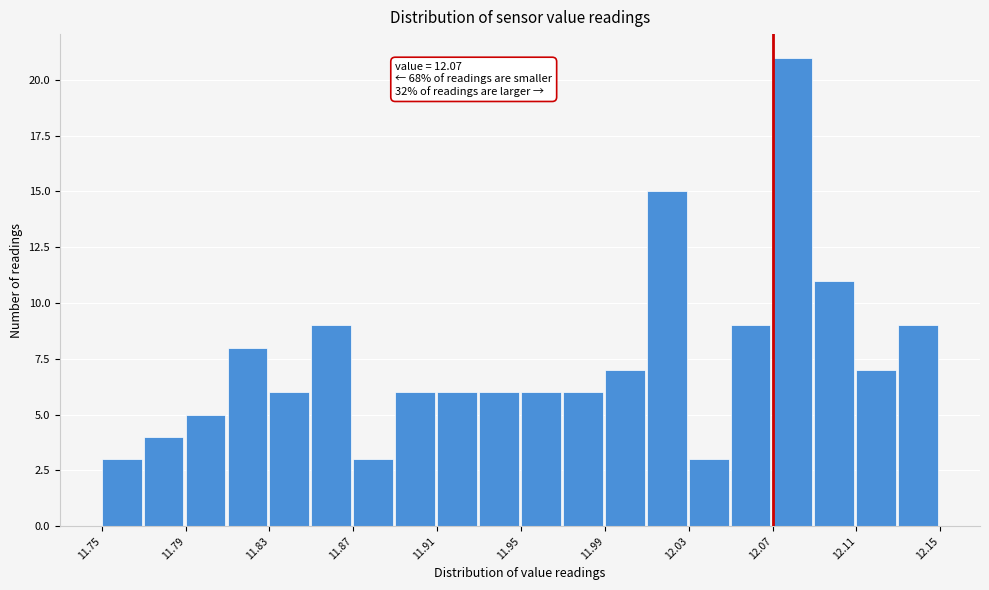

Over which range of the x-axis is the bar tallest?

12.07 to 12.09